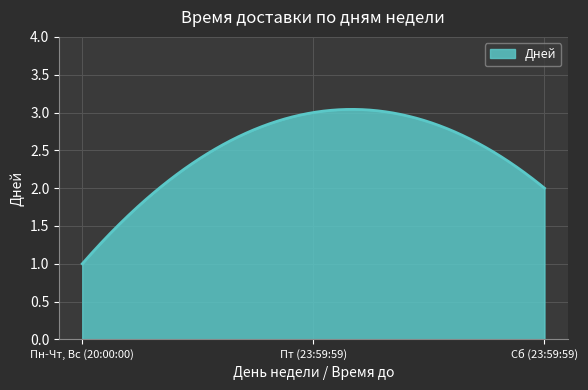

Rank the categories by value from lowest to highest.

Пн-Чт, Вс (20:00:00), Сб (23:59:59), Пт (23:59:59)